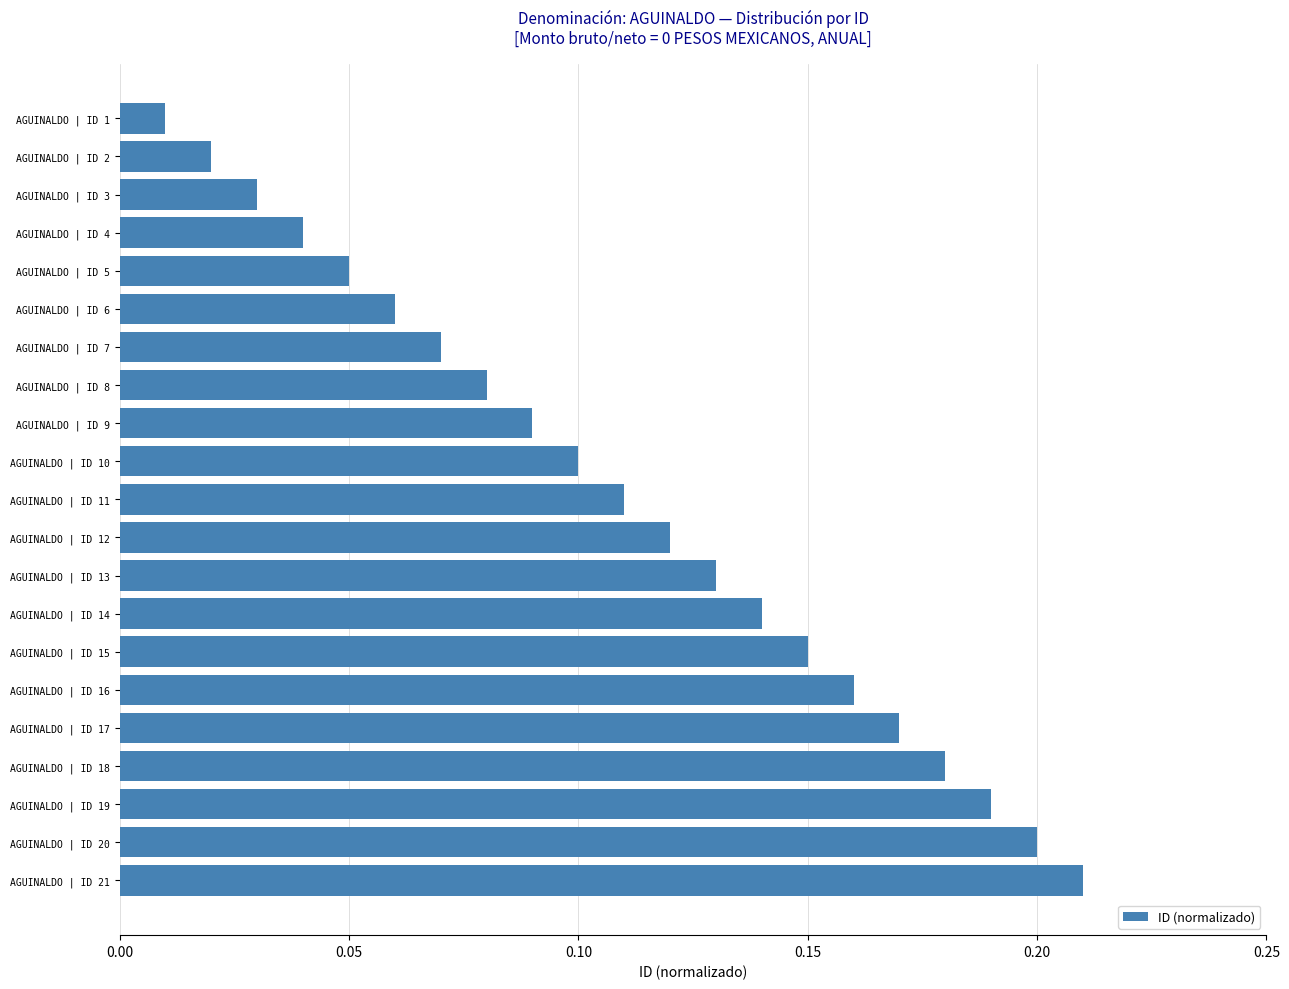

How many bars are there in total?

21